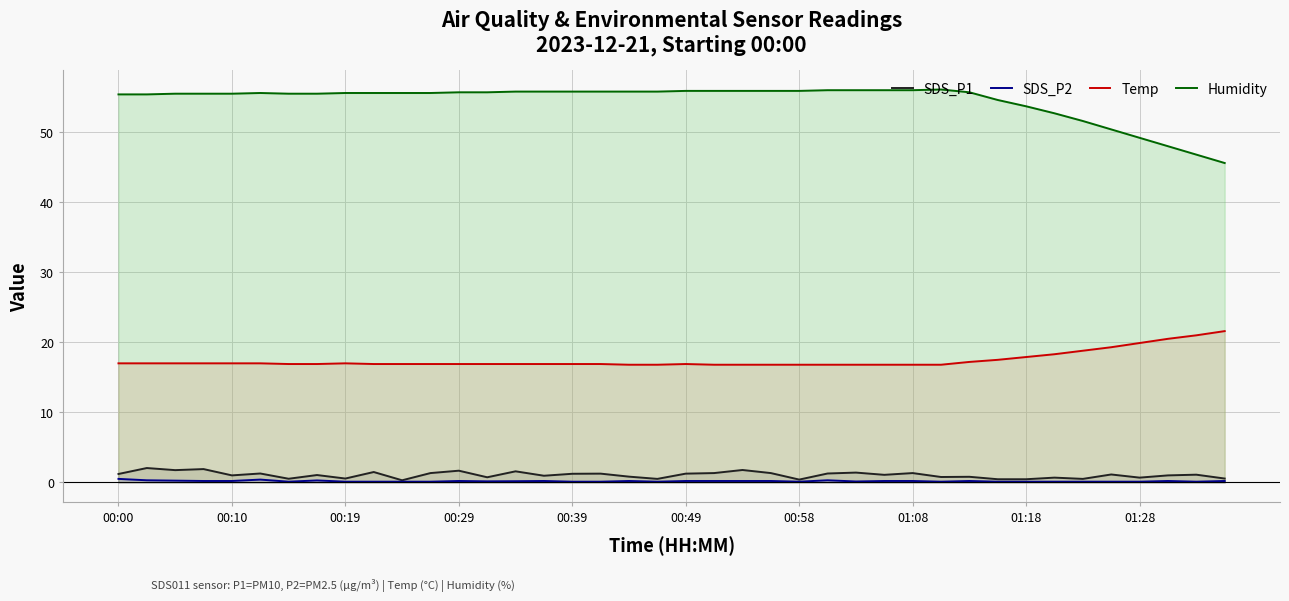

Does the chart display data point markers on the line(s)?

No